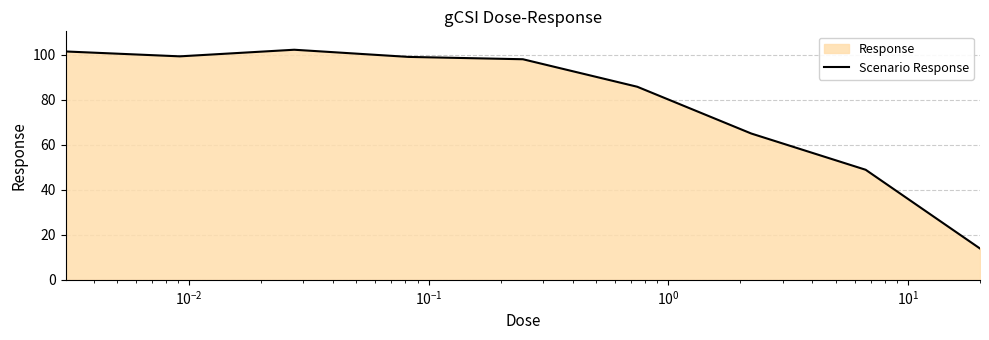

What is the maximum value shown in the chart?

102.1